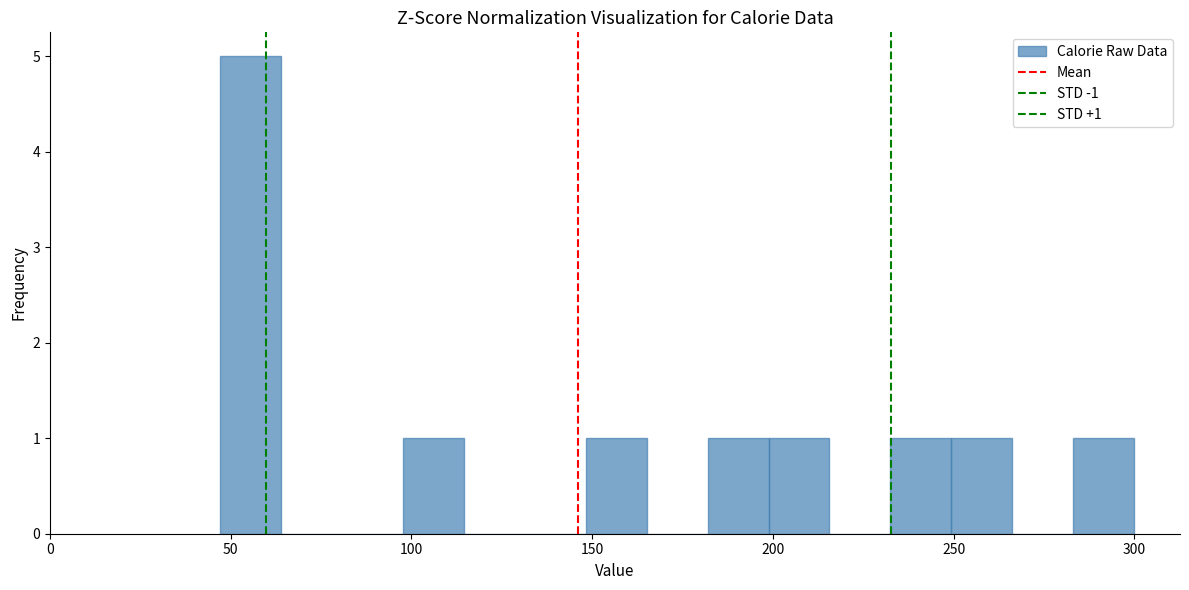

Around what value on the x-axis is the tallest bar? Give the approximate position of its centre, as read against the axis.

55